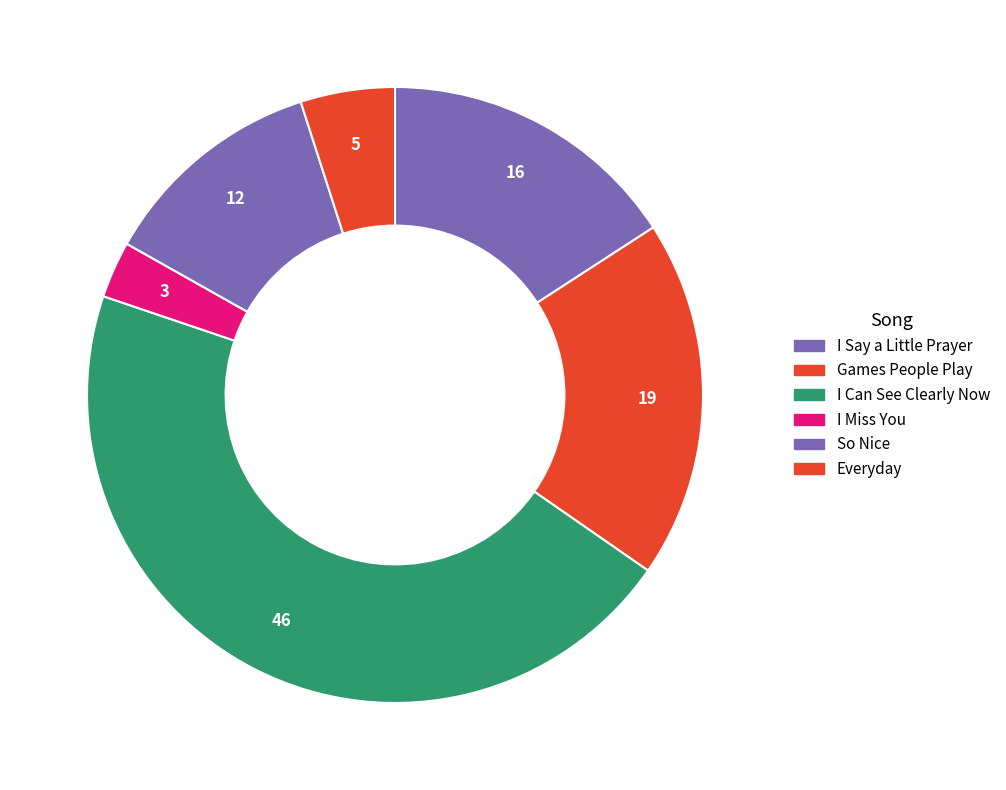

Which category has the smallest portion of the pie?

I Miss You